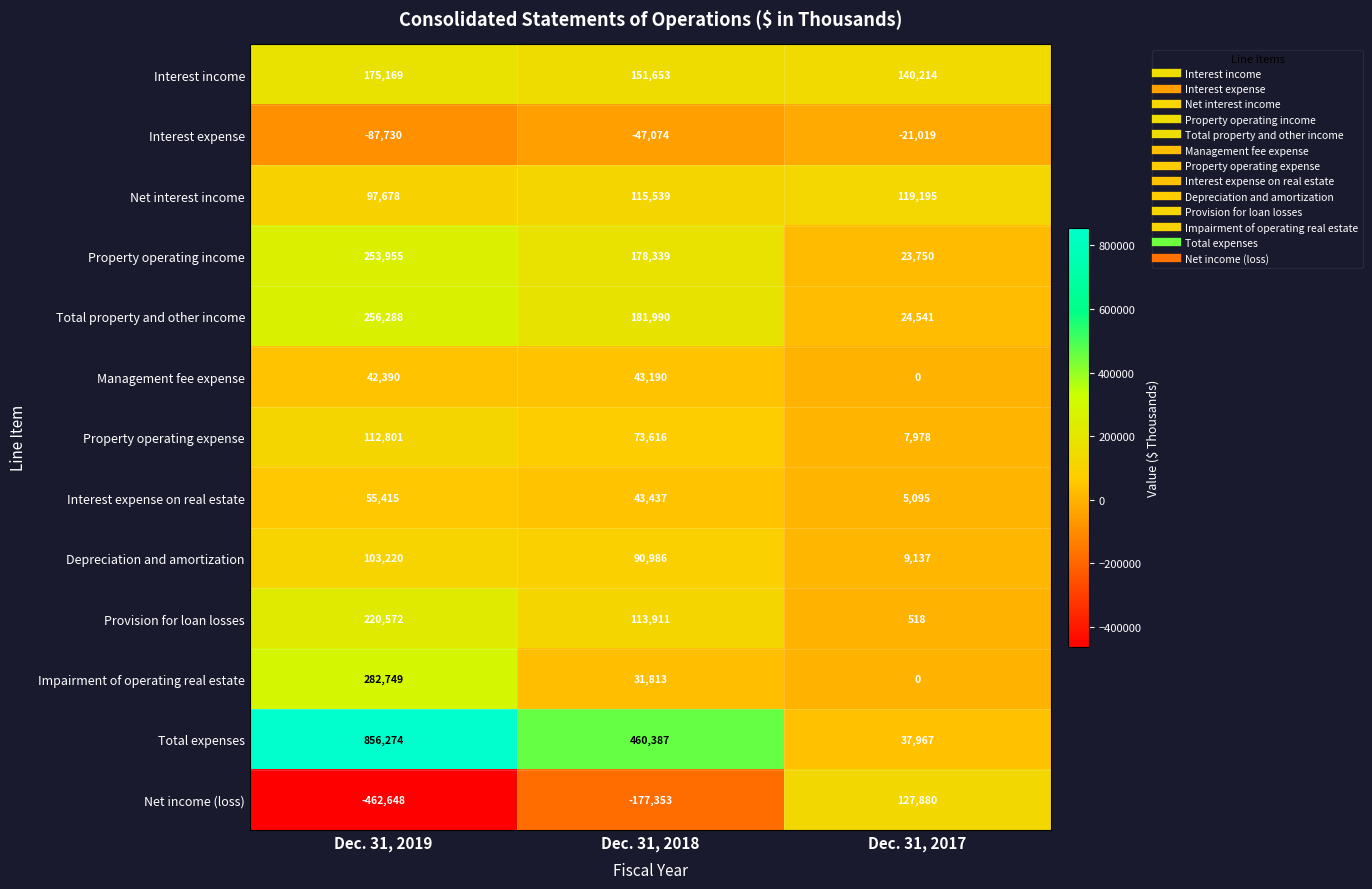

At which label is Net interest income closest to 108436?

Dec. 31, 2018